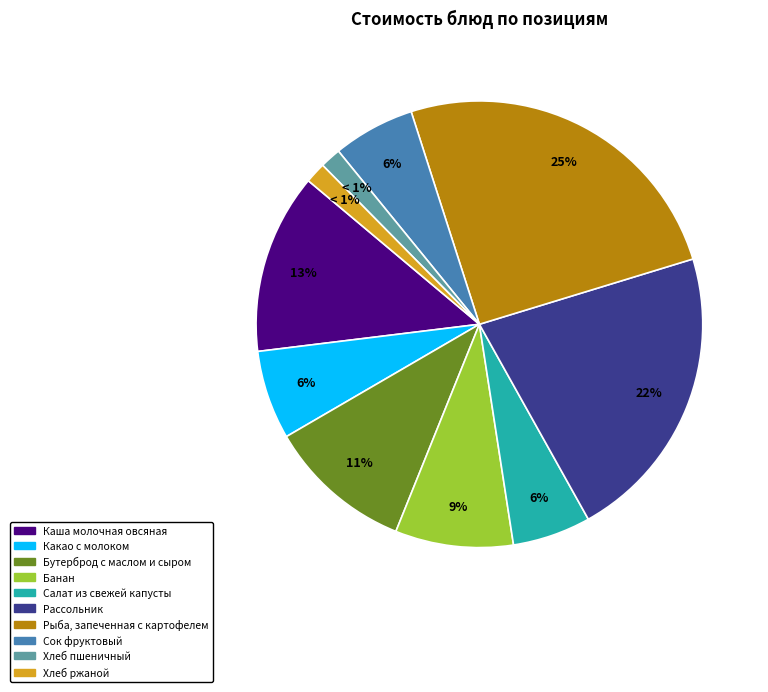

Which has a higher value, Бутерброд с маслом и сыром or Сок фруктовый?

Бутерброд с маслом и сыром